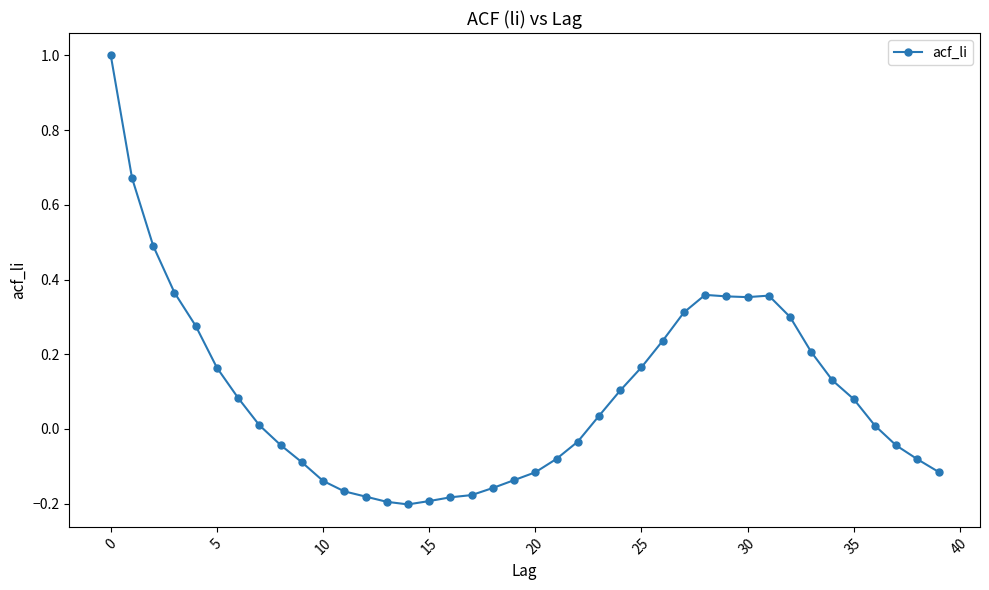

What is the difference between the second highest and second lowest values?

0.9